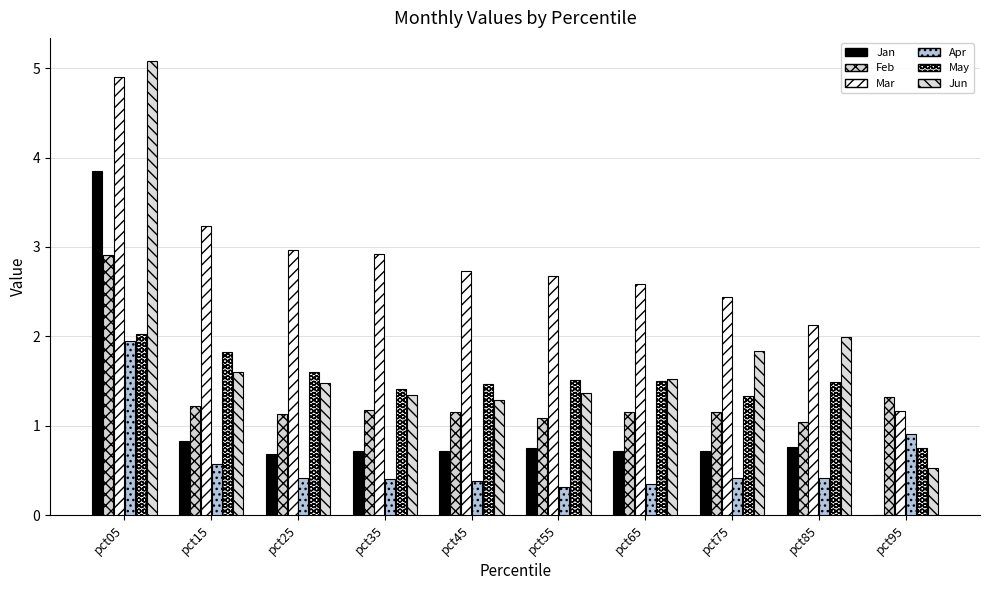

How many distinct data groups are displayed?

6